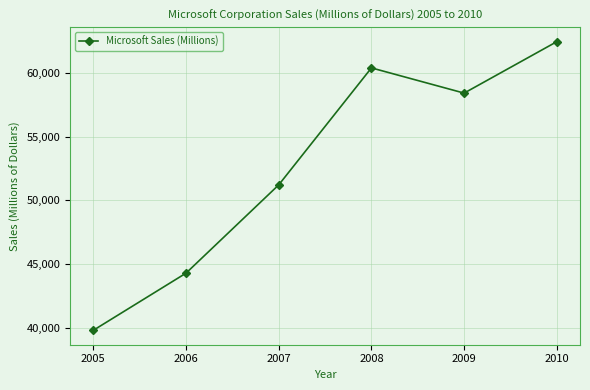

At which label is the value closest to 51135?

2007